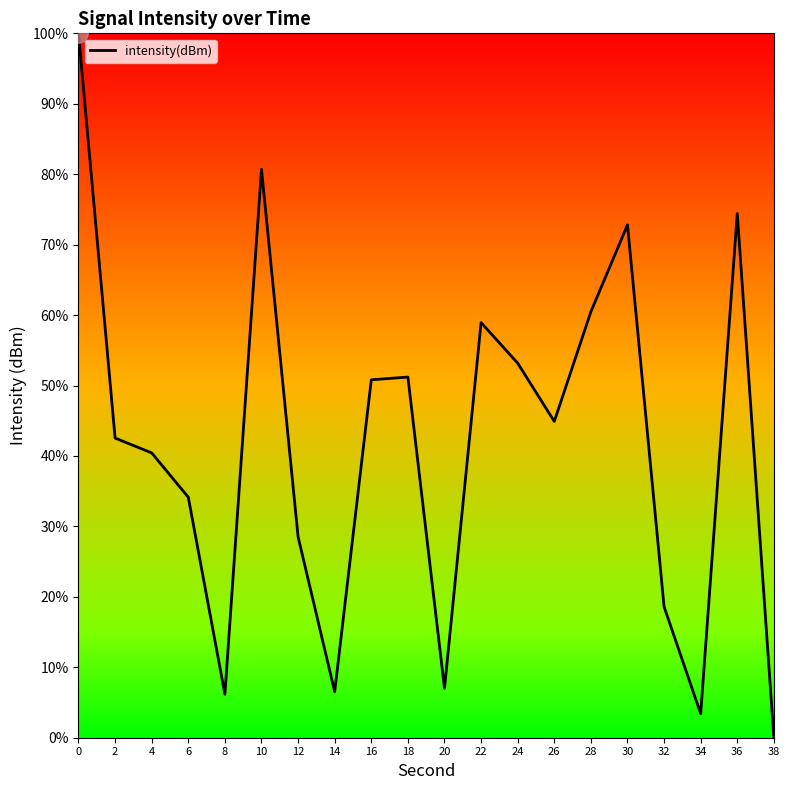

What is the change in value from 8 to 26?

+38.7